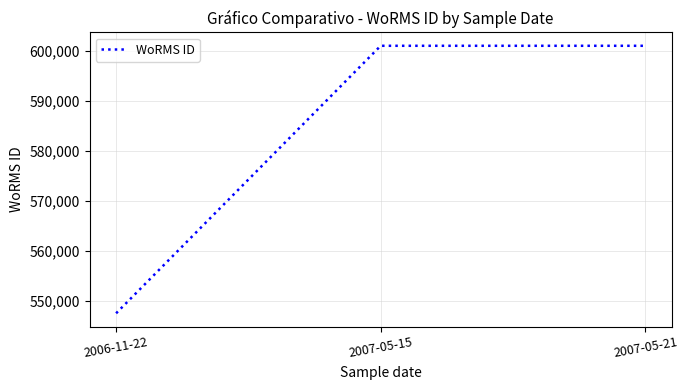

Is it true that the value at 2007-05-21 is 600979?

True